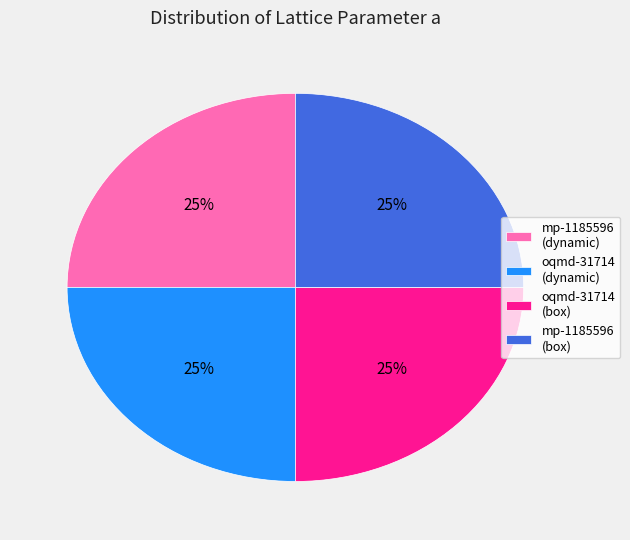

How many slices are in this pie chart?

4